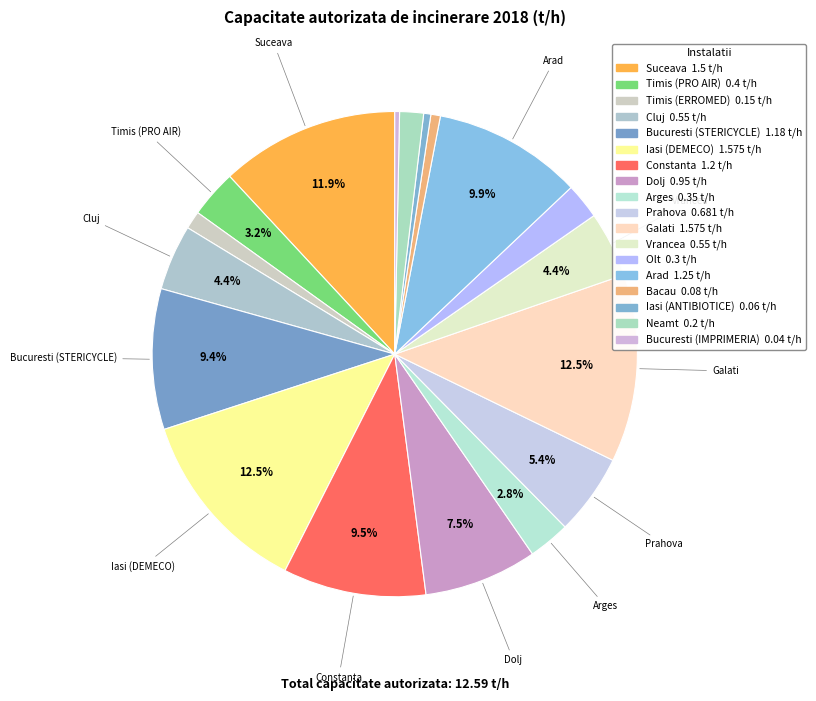

How many slices are in this pie chart?

18